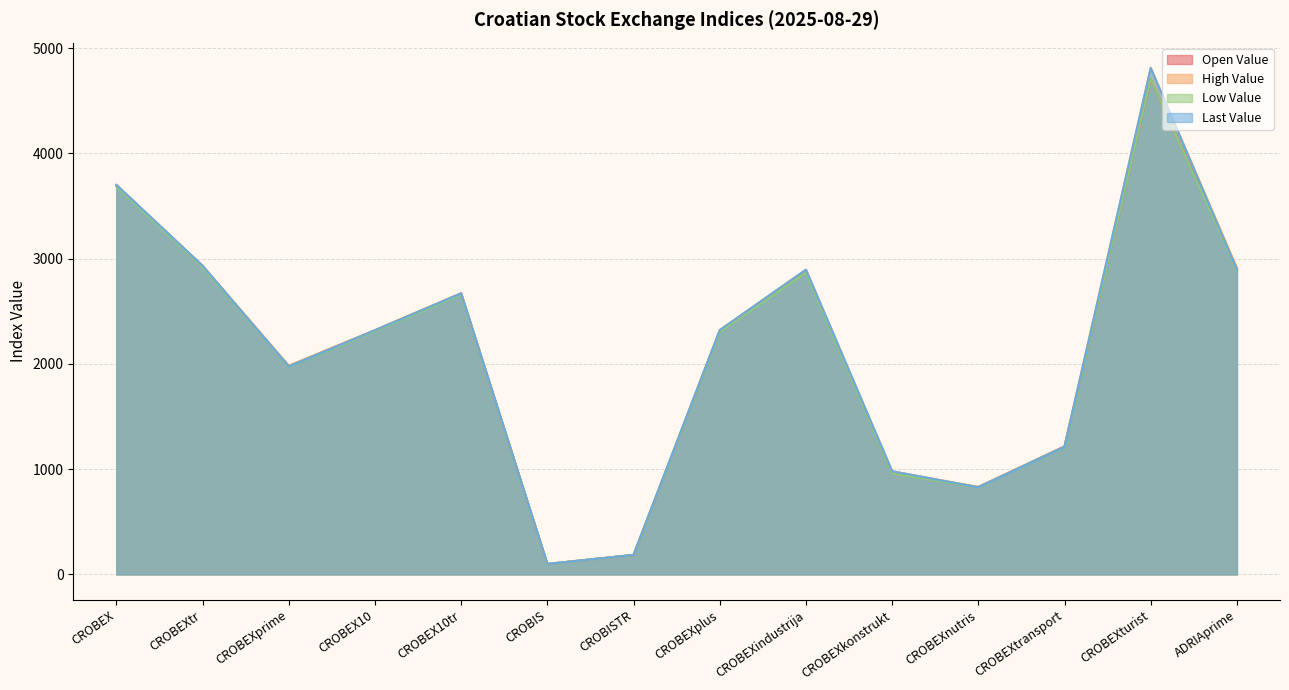

What are all the series names shown in the legend?

Open Value, High Value, Low Value, Last Value